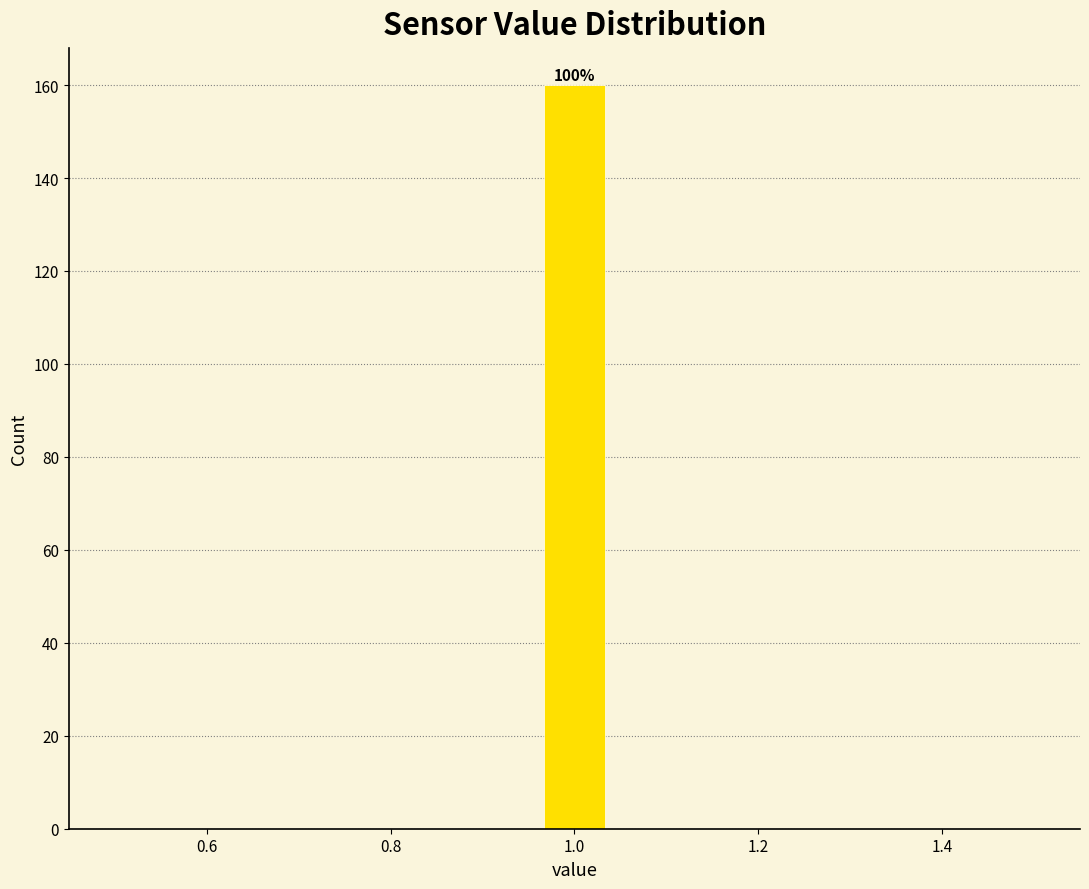

Around what value on the x-axis is the tallest bar? Give the approximate position of its centre, as read against the axis.

1.00